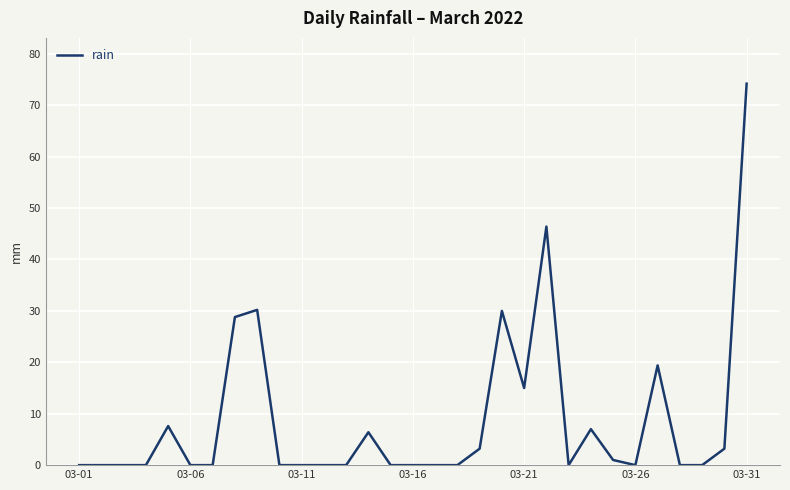

What is the difference between the maximum and minimum values?

74.2